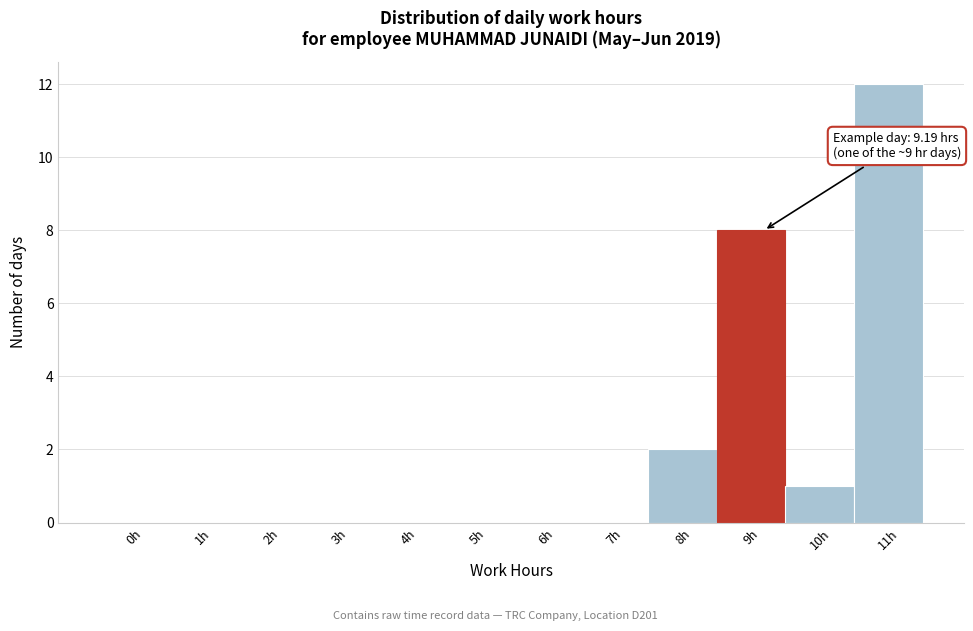

Reading left to right, list all the values displayed in this chart.

0h=0	1h=0	2h=0	3h=0	4h=0	5h=0	6h=0	7h=0	8h=2	9h=8	10h=1	11h=12